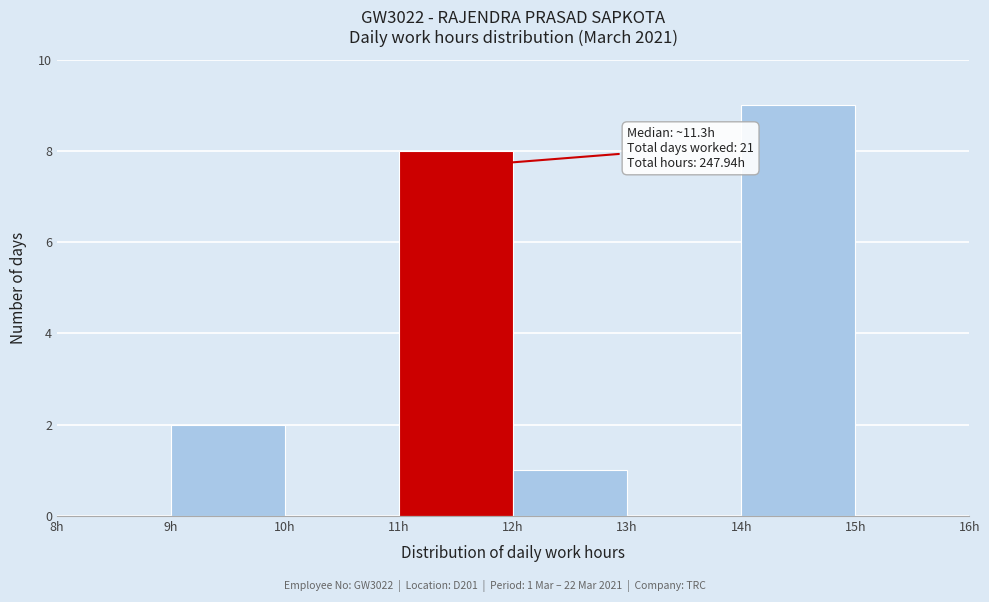

Which range on the x-axis has the tallest bar?

14 to 15